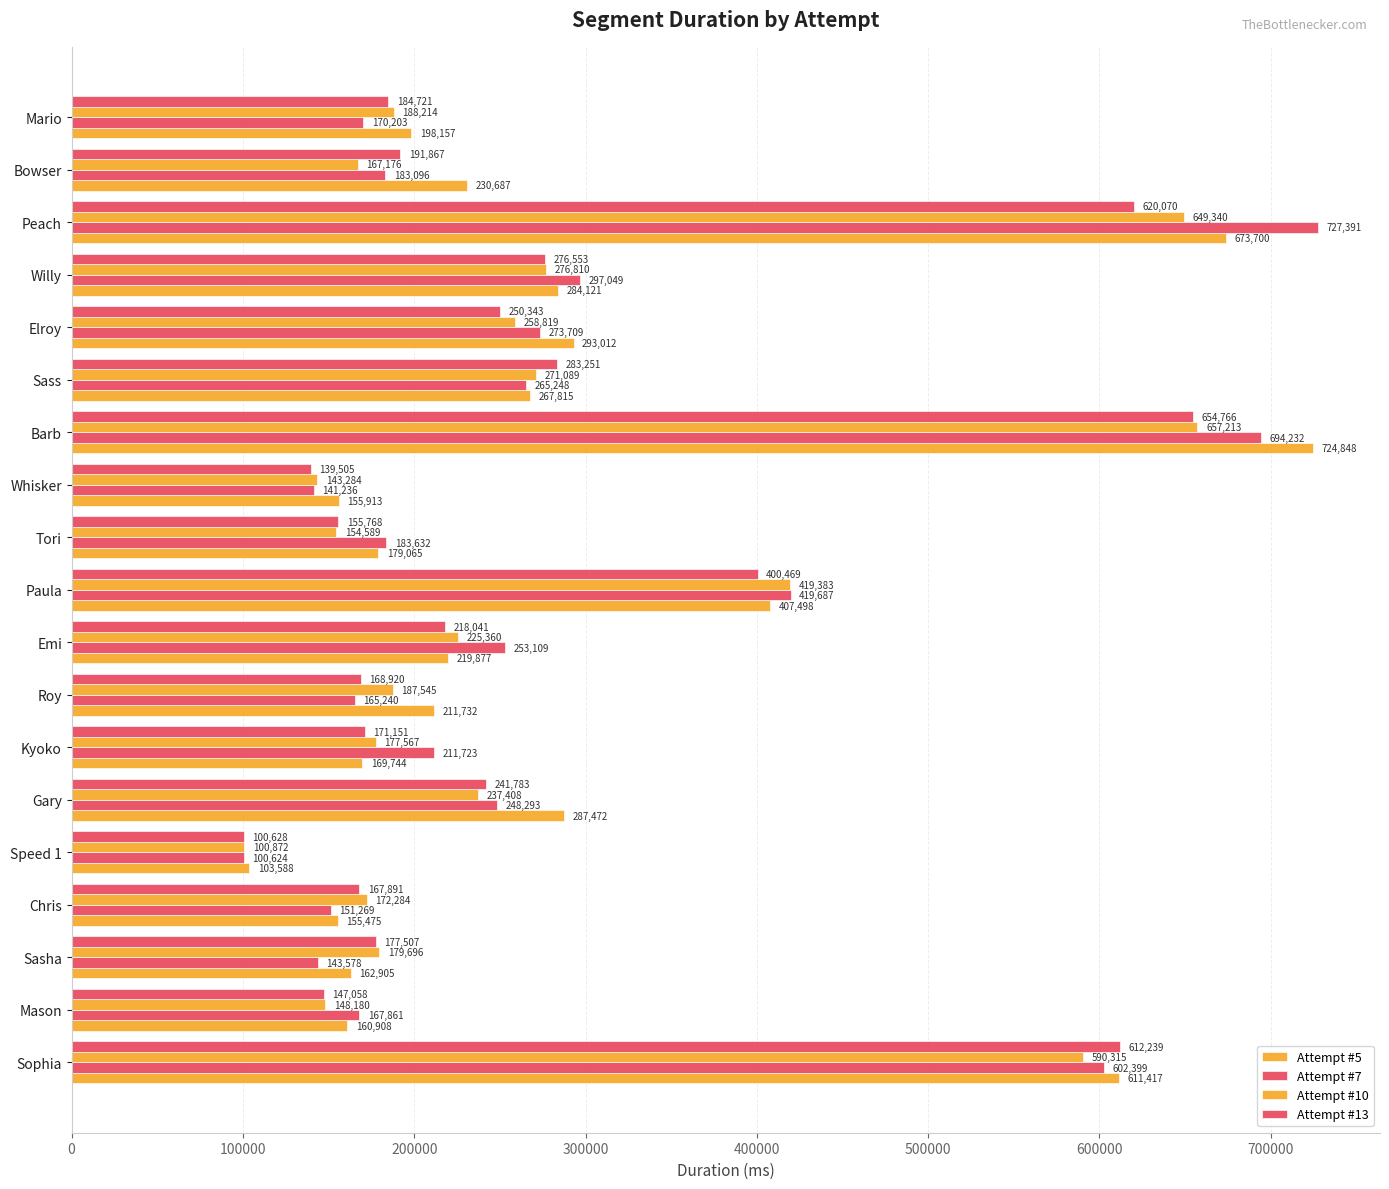

Which series has the largest total across all categories?

Attempt #5